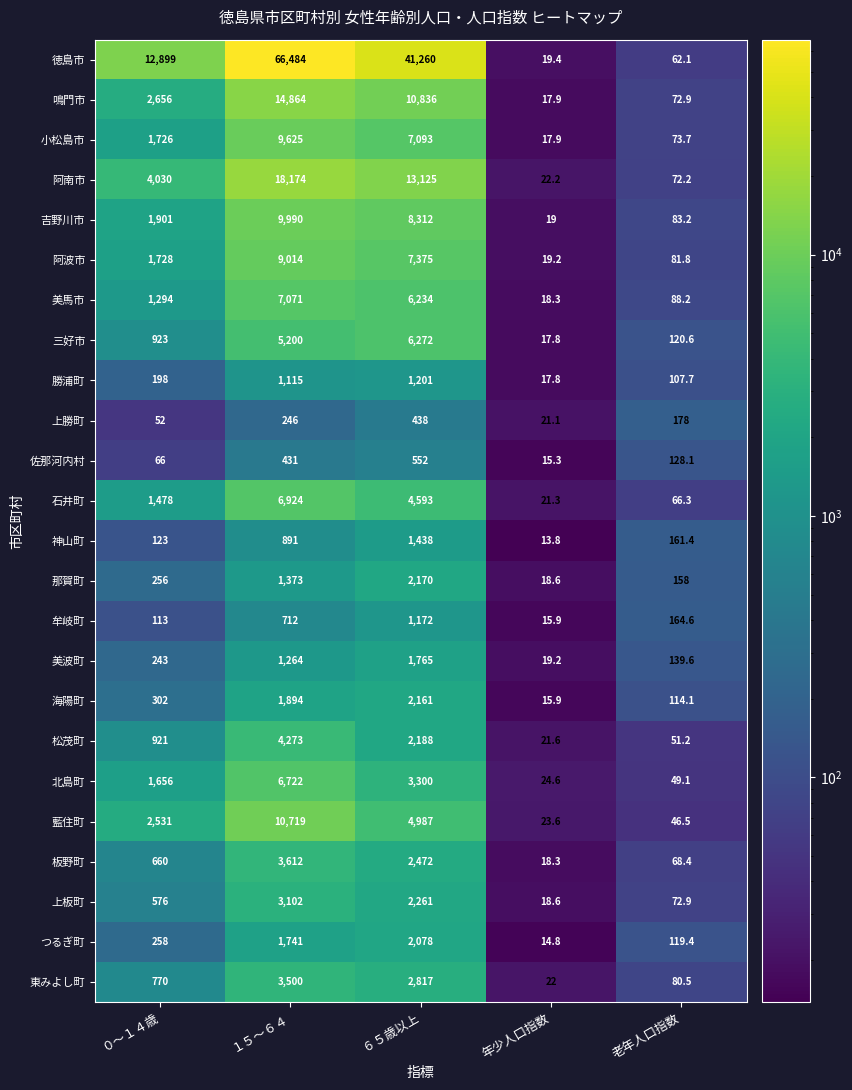

What is the minimum value for 勝浦町?

17.8